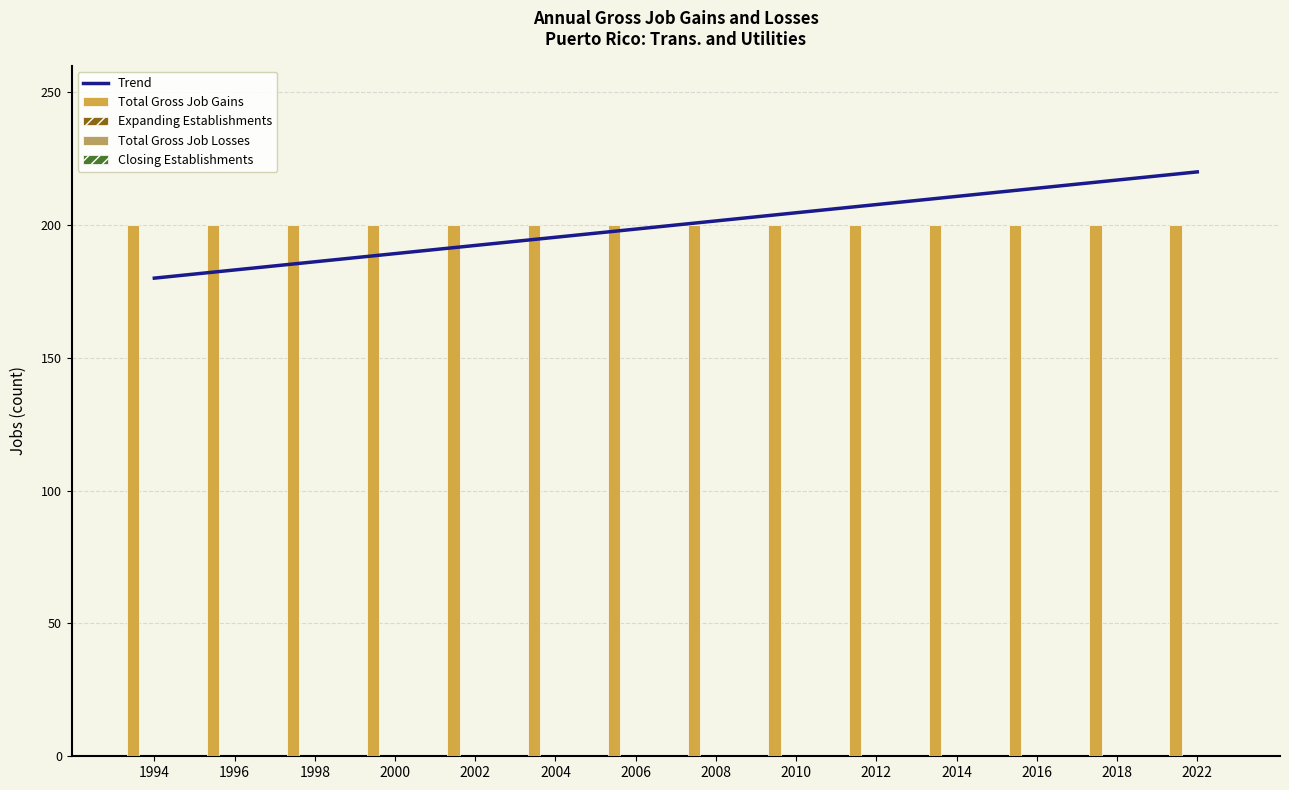

How many groups of bars are there?

14